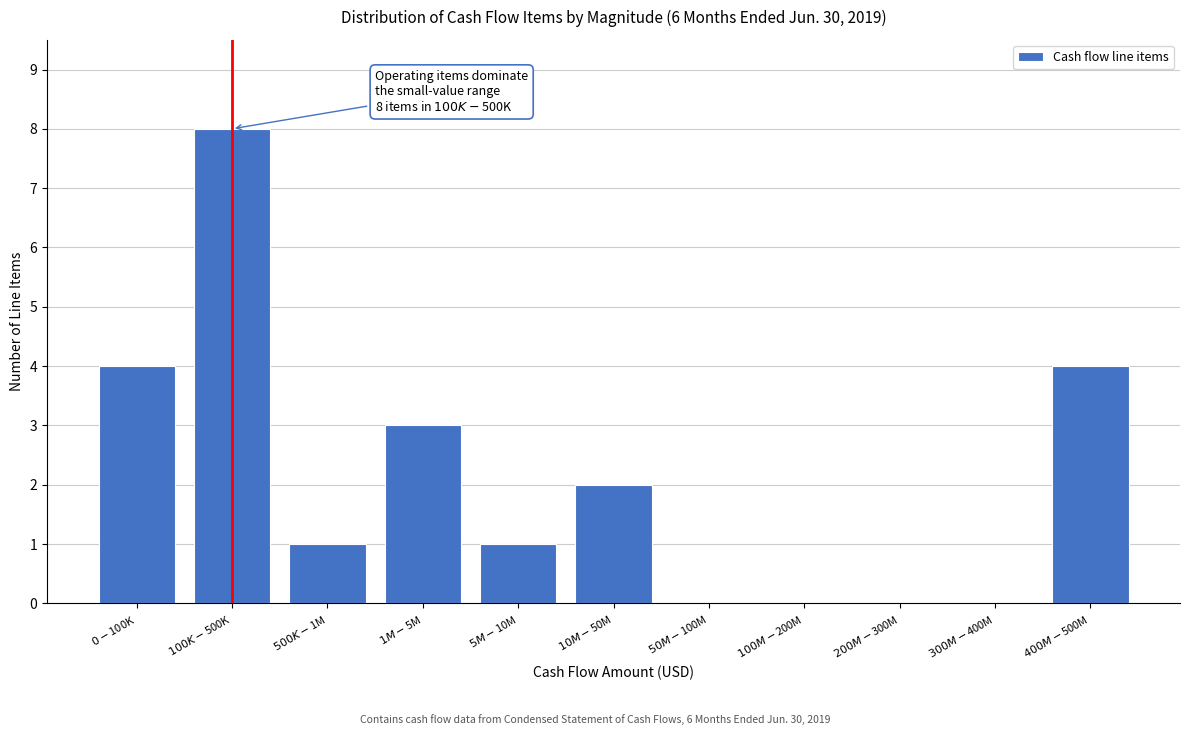

What is the greatest value displayed?

8